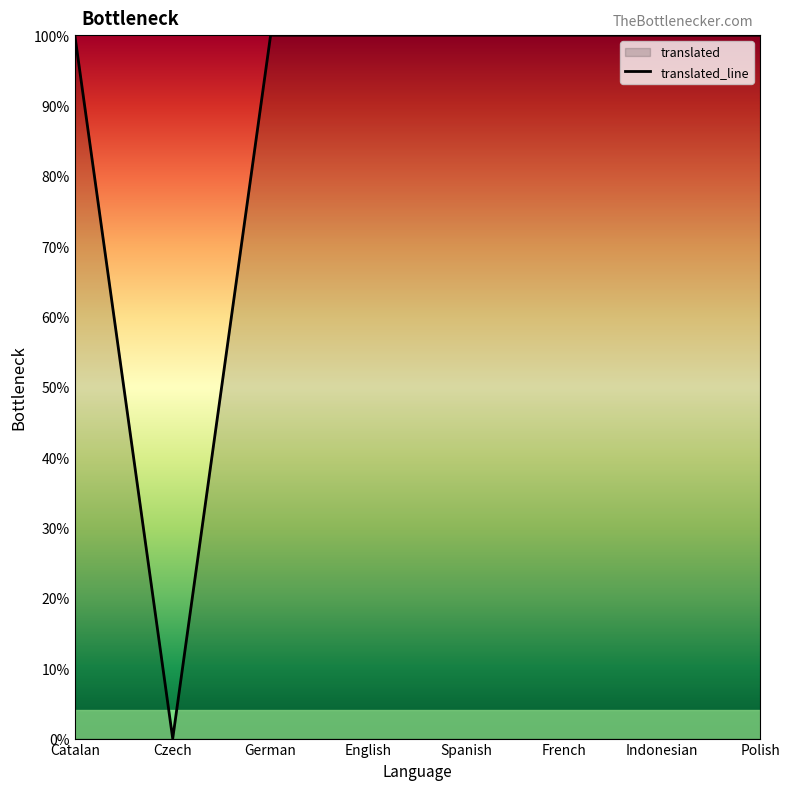

Does the chart display data point markers on the line(s)?

No